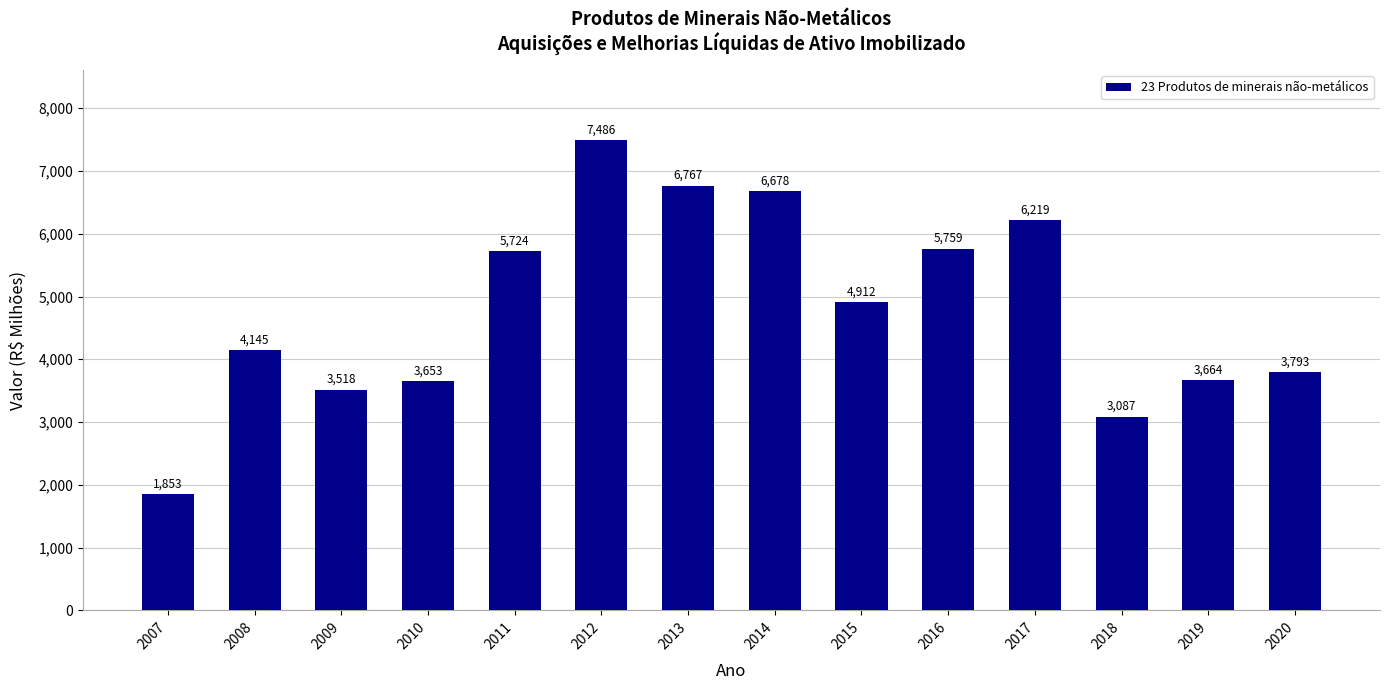

How many values exceed 4911?

7